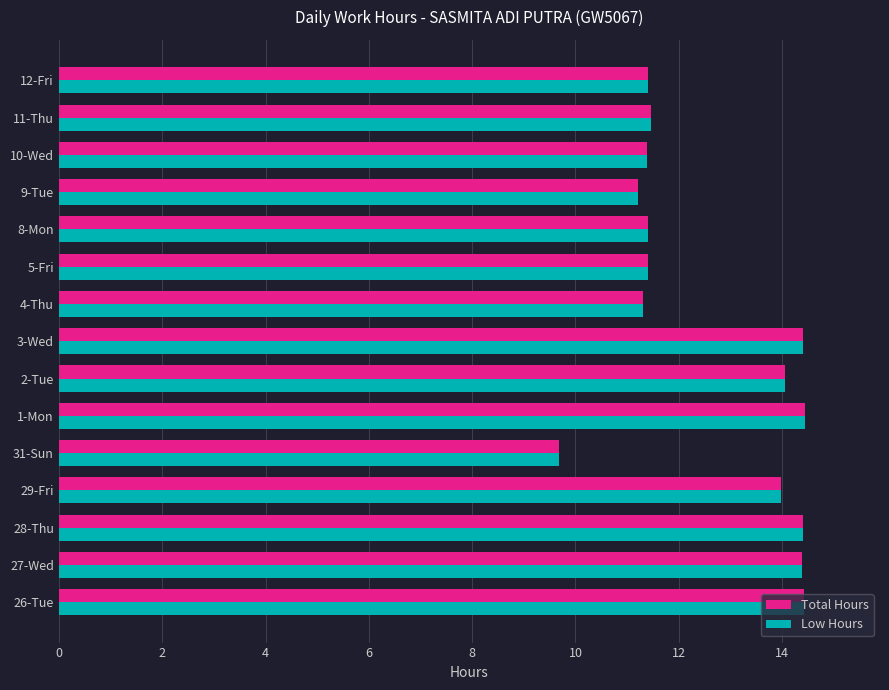

What is the average value of the Low Hours series?

12.6